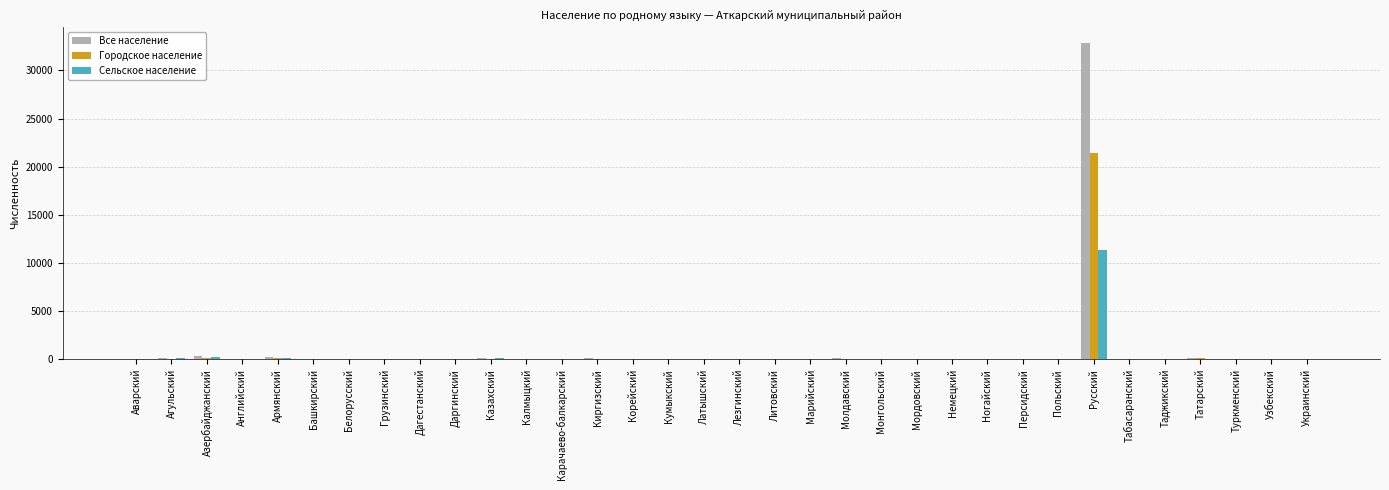

Which series has the widest spread of values?

Все население